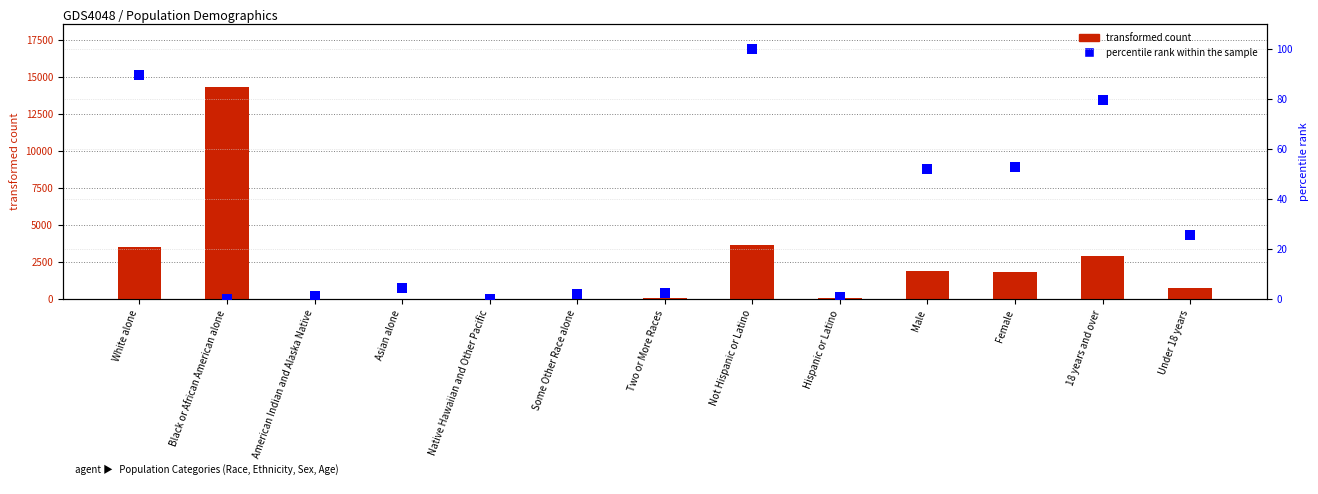

What is the label of the 6th bar from the right?

Not Hispanic or Latino